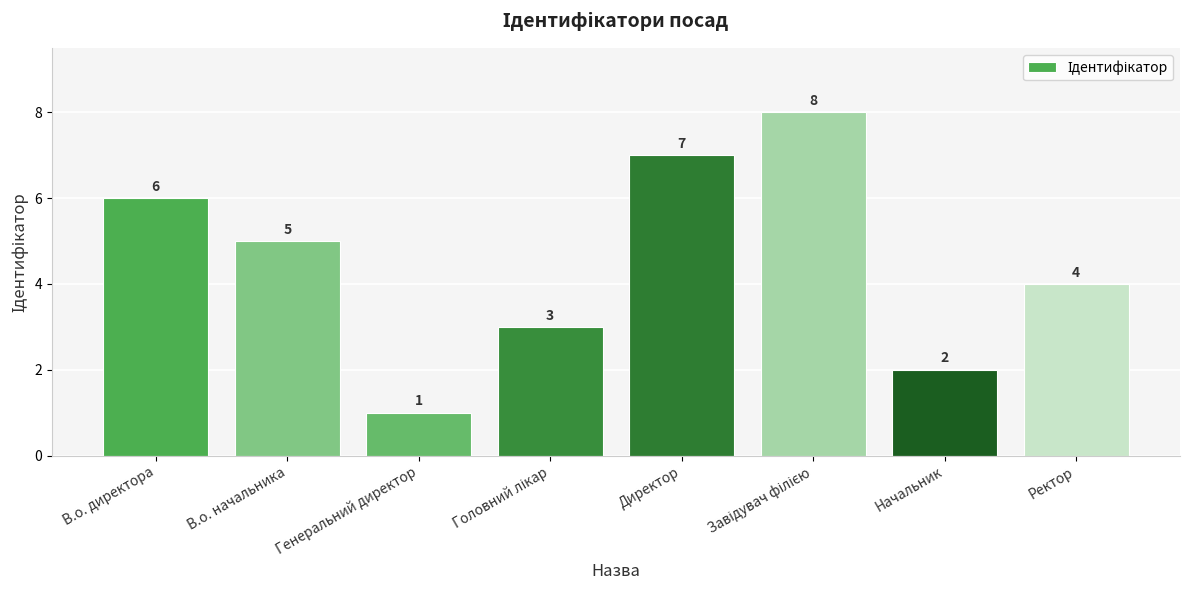

True or false: the data shows 8 at В.о. начальника.

False